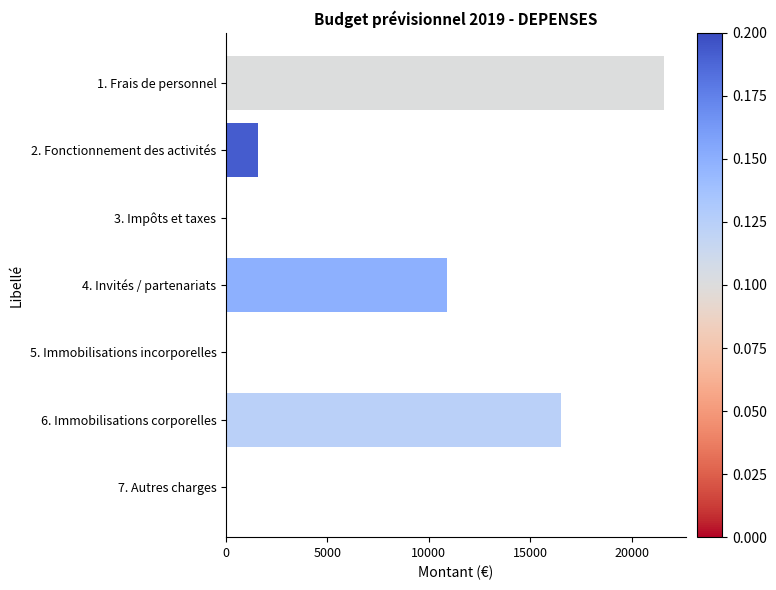

Are the bars horizontal?

Yes